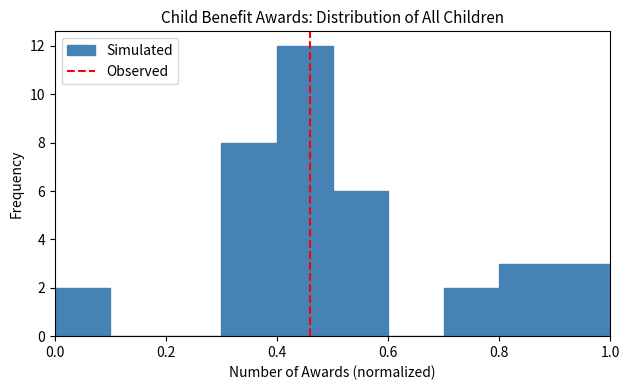

What is the height of the bar covering 0.5 to 0.6 on the x-axis? The values are not printed on the chart, so give them approximately, as read against the axis.

6